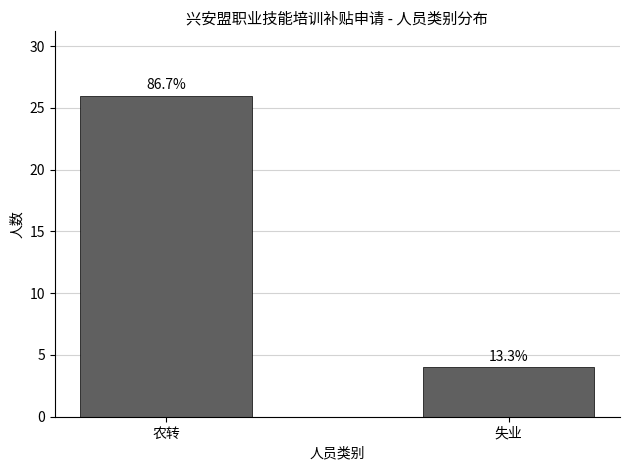

What value does the data have at 农转?

26